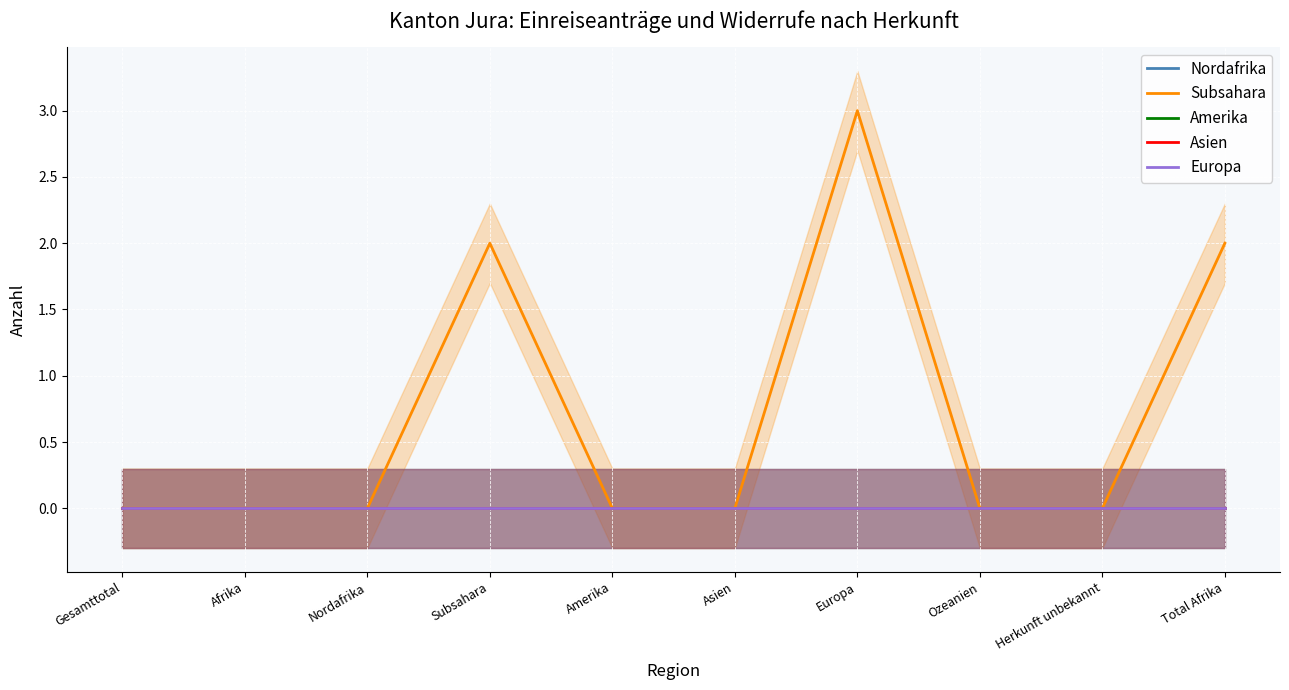

Where is Asien nearest to the value 0?

Gesamttotal